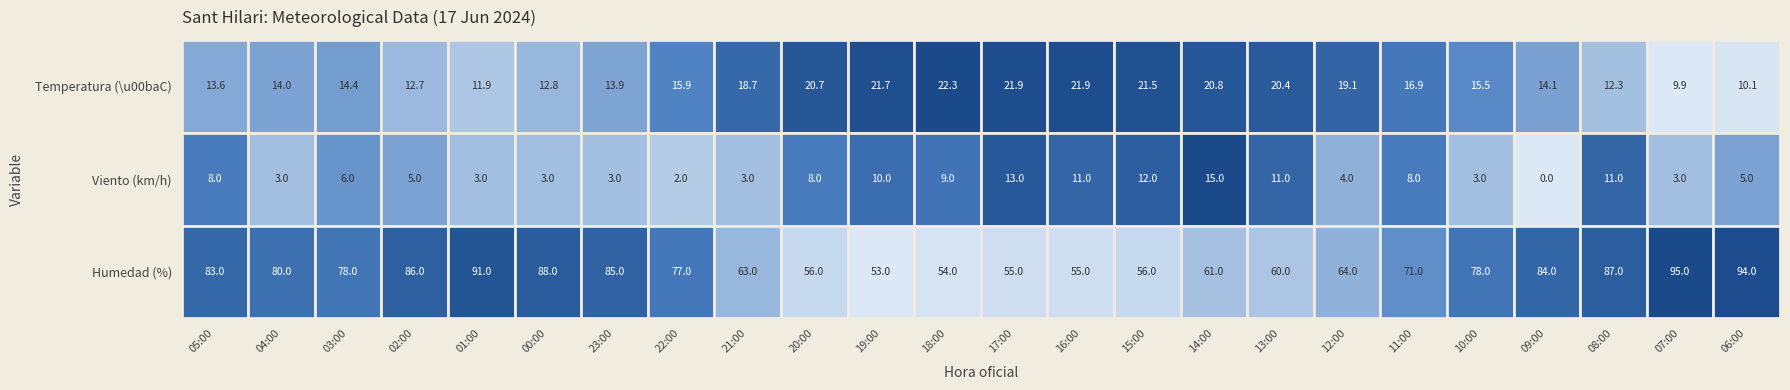

Reading right to left, extract all data points from this chart.

Temperatura (ºC): 06:00=10.1	07:00=9.9	08:00=12.3	09:00=14.1	10:00=15.5	11:00=16.9	12:00=19.1	13:00=20.4	14:00=20.8	15:00=21.5	16:00=21.9	17:00=21.9	18:00=22.3	19:00=21.7	20:00=20.7	21:00=18.7	22:00=15.9	23:00=13.9	00:00=12.8	01:00=11.9	02:00=12.7	03:00=14.4	04:00=14.0	05:00=13.6
Velocidad del viento (km/h): 06:00=5.0	07:00=3.0	08:00=11.0	09:00=0.0	10:00=3.0	11:00=8.0	12:00=4.0	13:00=11.0	14:00=15.0	15:00=12.0	16:00=11.0	17:00=13.0	18:00=9.0	19:00=10.0	20:00=8.0	21:00=3.0	22:00=2.0	23:00=3.0	00:00=3.0	01:00=3.0	02:00=5.0	03:00=6.0	04:00=3.0	05:00=8.0
Humedad (%): 06:00=94.0	07:00=95.0	08:00=87.0	09:00=84.0	10:00=78.0	11:00=71.0	12:00=64.0	13:00=60.0	14:00=61.0	15:00=56.0	16:00=55.0	17:00=55.0	18:00=54.0	19:00=53.0	20:00=56.0	21:00=63.0	22:00=77.0	23:00=85.0	00:00=88.0	01:00=91.0	02:00=86.0	03:00=78.0	04:00=80.0	05:00=83.0